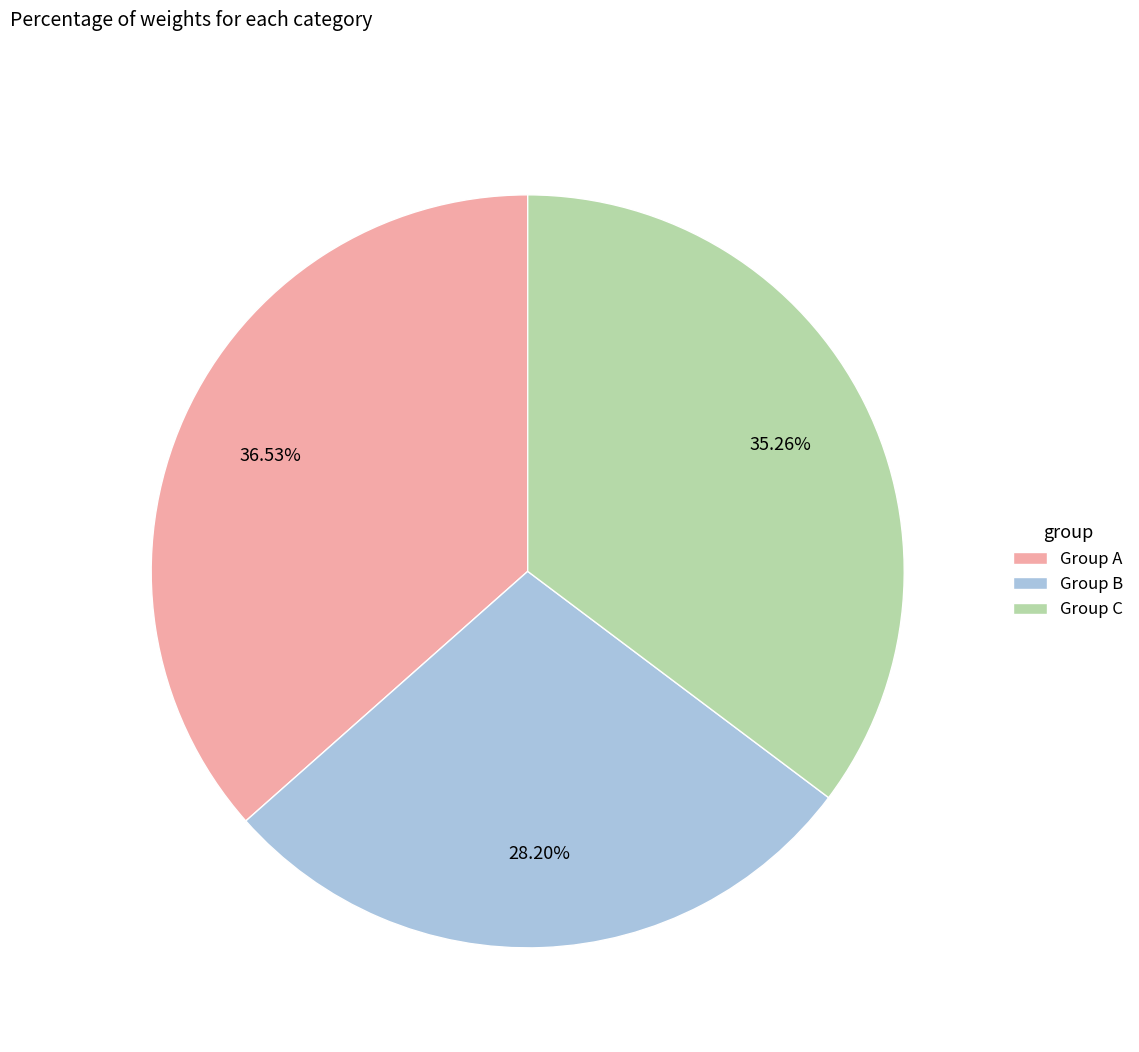

Combined, do Group A and Group B account for over 50%?

Yes